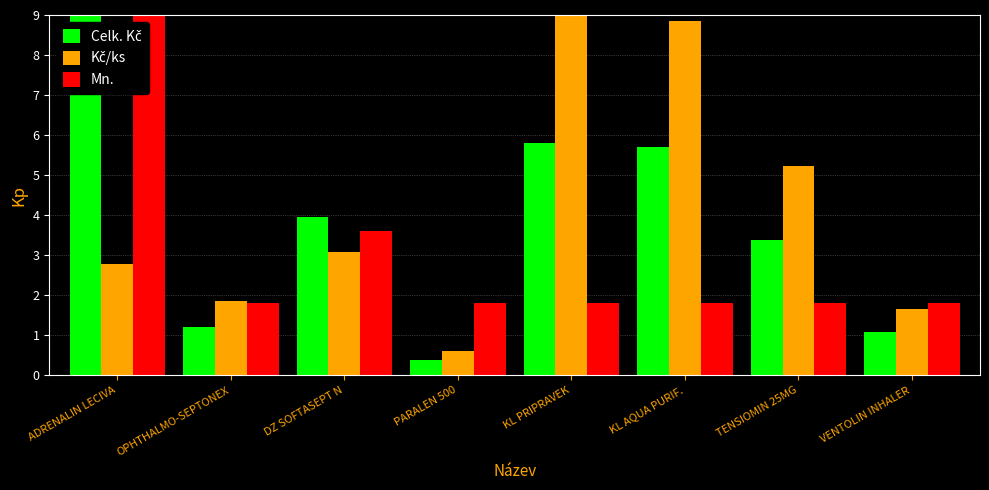

What position from the left is TENSIOMIN 25MG?

7